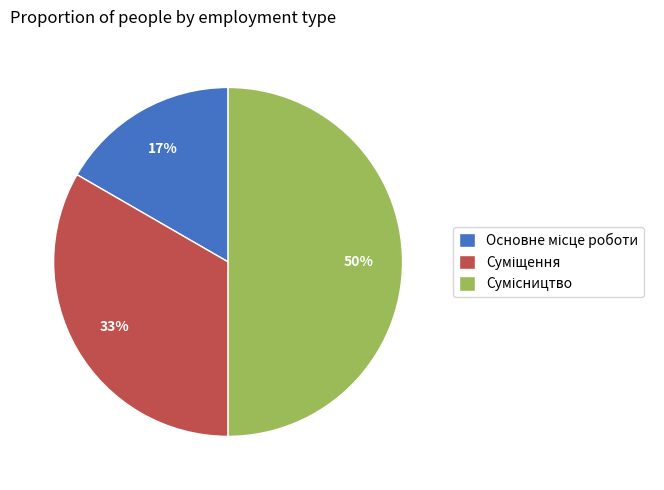

To the nearest percent, what is the difference between the largest and smallest slice percentages?

33%